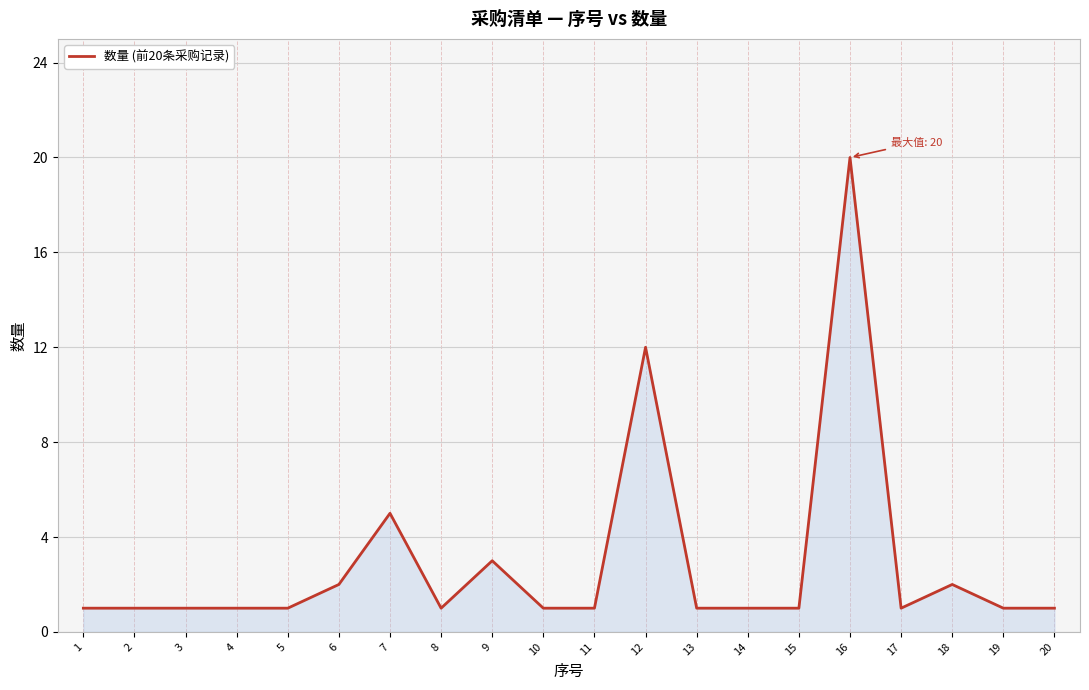

At which category does the chart reach its peak across all series?

16